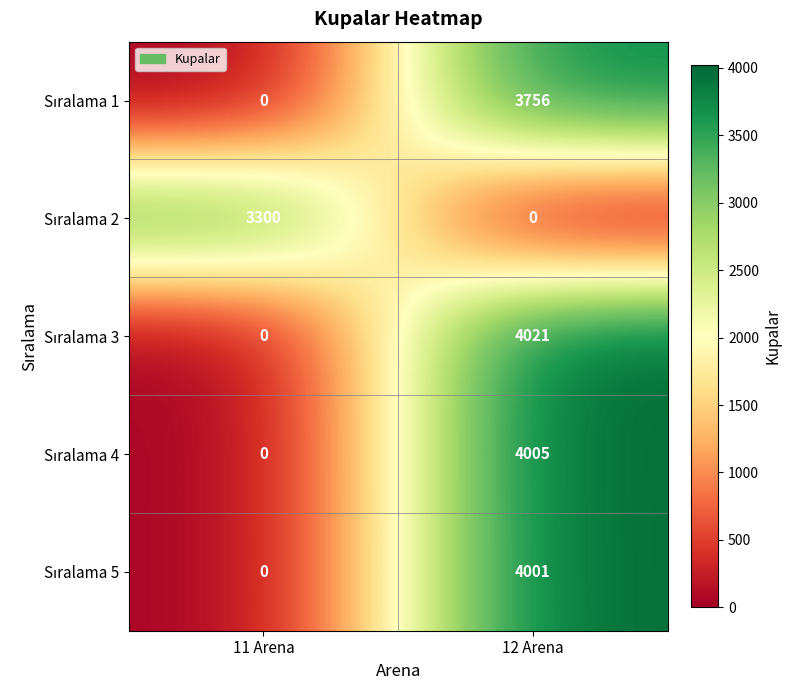

What is the maximum value shown in the chart?

4021